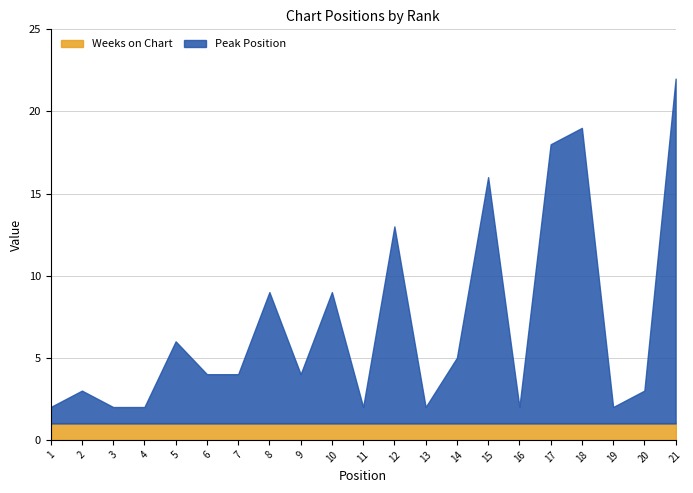

True or false: Weeks on Chart has more than 2 interior local peaks.

False